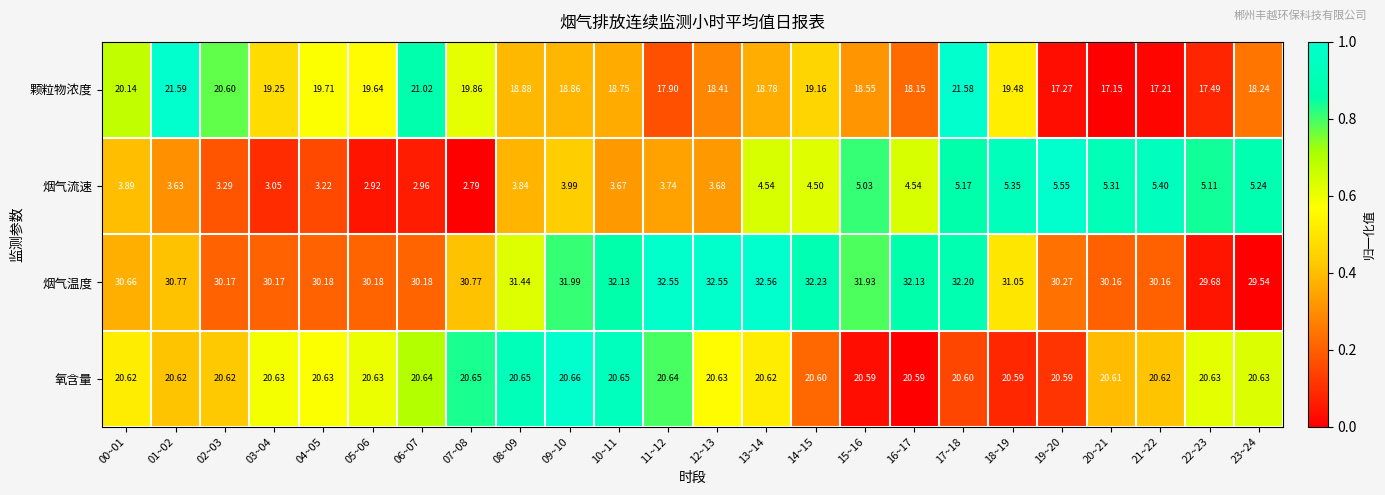

Rank the series at 11~12 from lowest to highest value.

烟气流速, 颗粒物浓度, 氧含量, 烟气温度